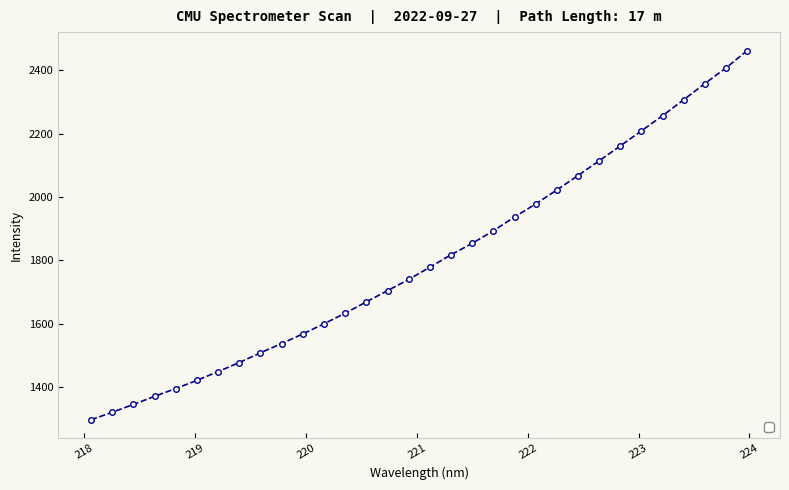

What is the greatest value displayed?

2462.0